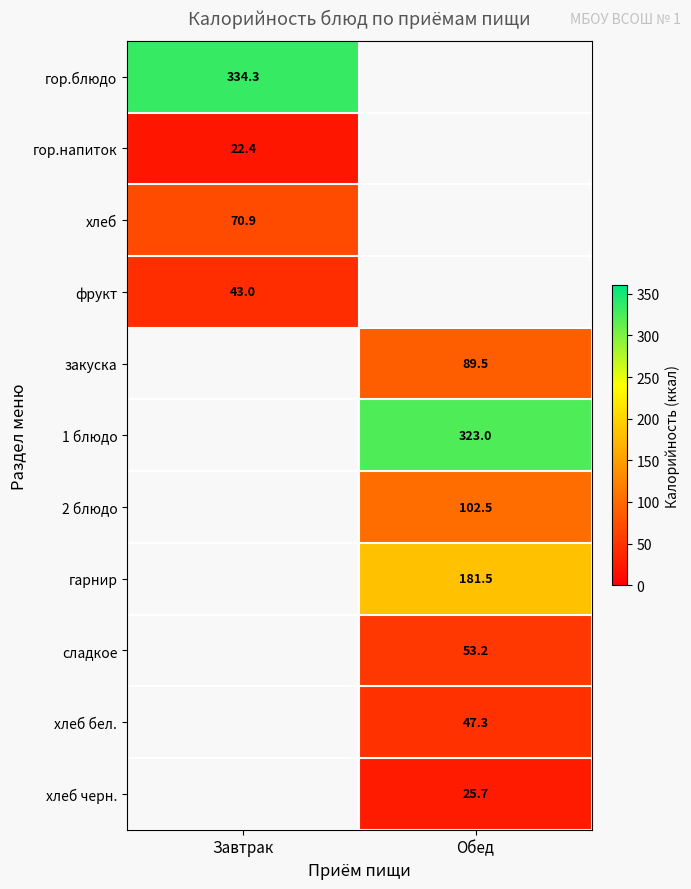

List the labels in order of сладкое value, smallest first.

Завтрак, Обед